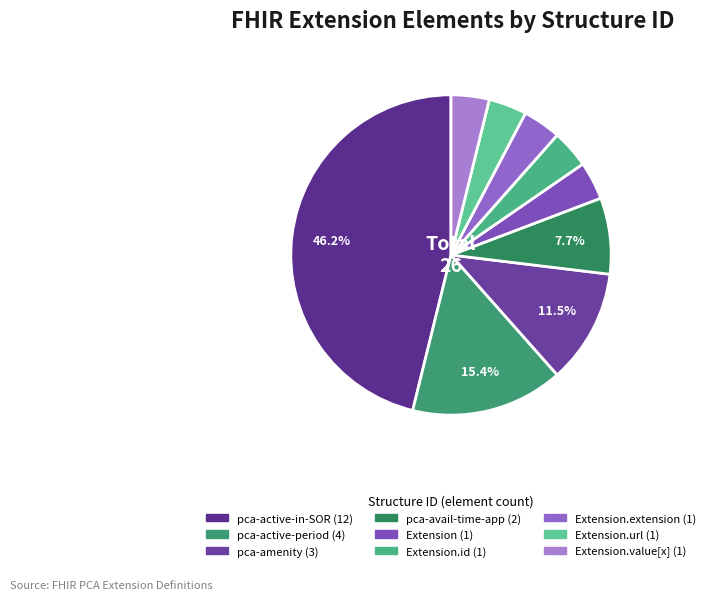

Is there any slice that represents more than half of the pie?

No